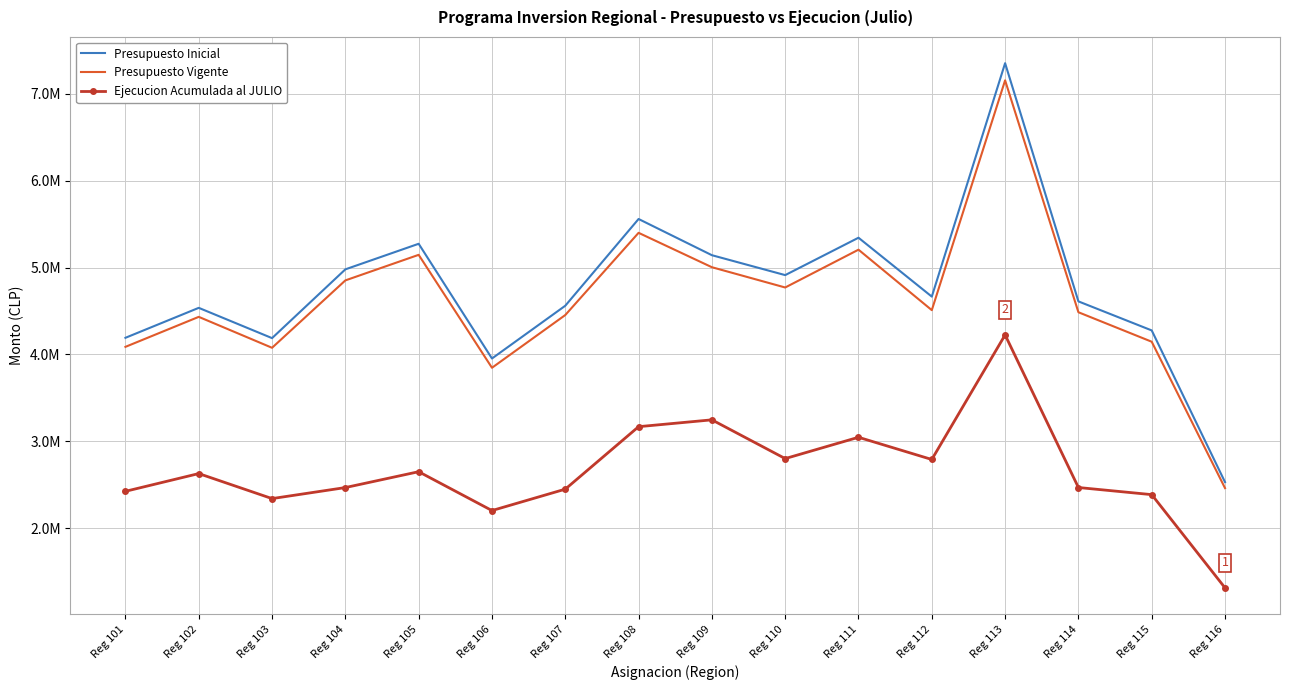

Where does the Presupuesto Vigente series first go above 4508950?

Reg 104